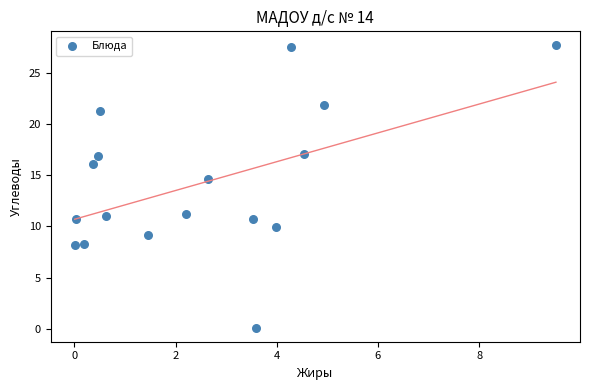

What is the range of X values (max minus min)?

9.5